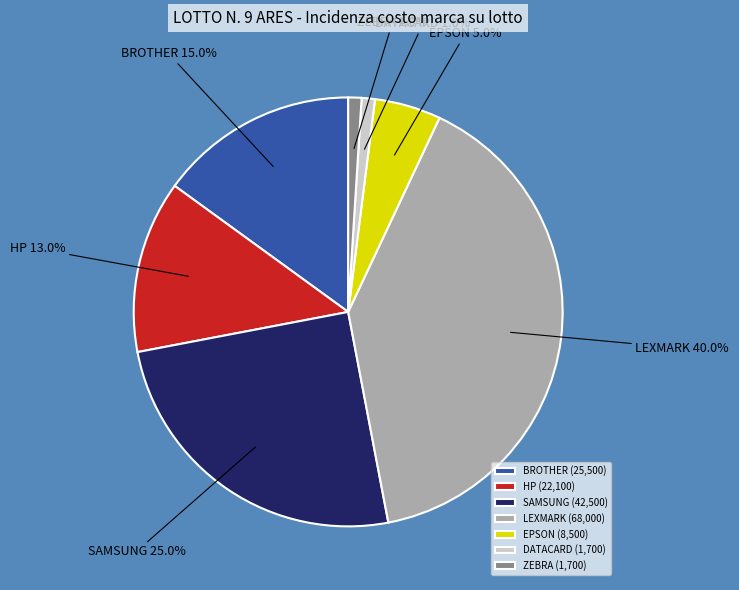

To the nearest percent, what percentage of the pie is LEXMARK?

40%